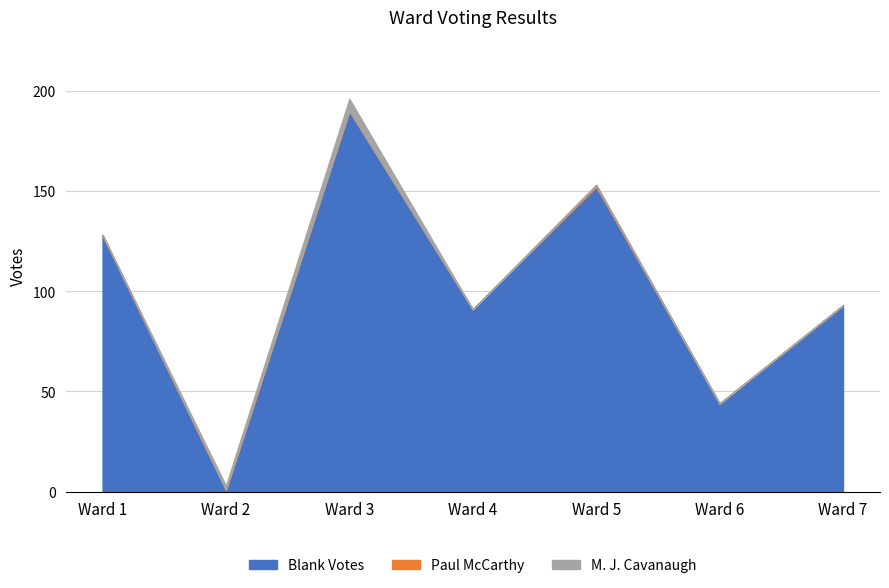

What is the highest value of the Paul McCarthy series?

1